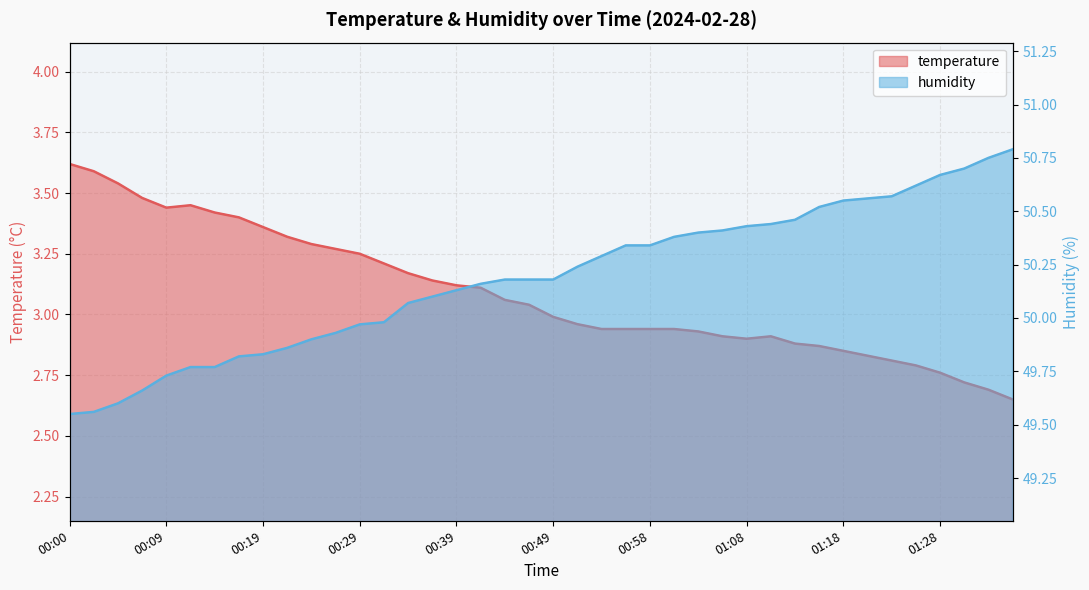

How many lines are shown in the chart?

2